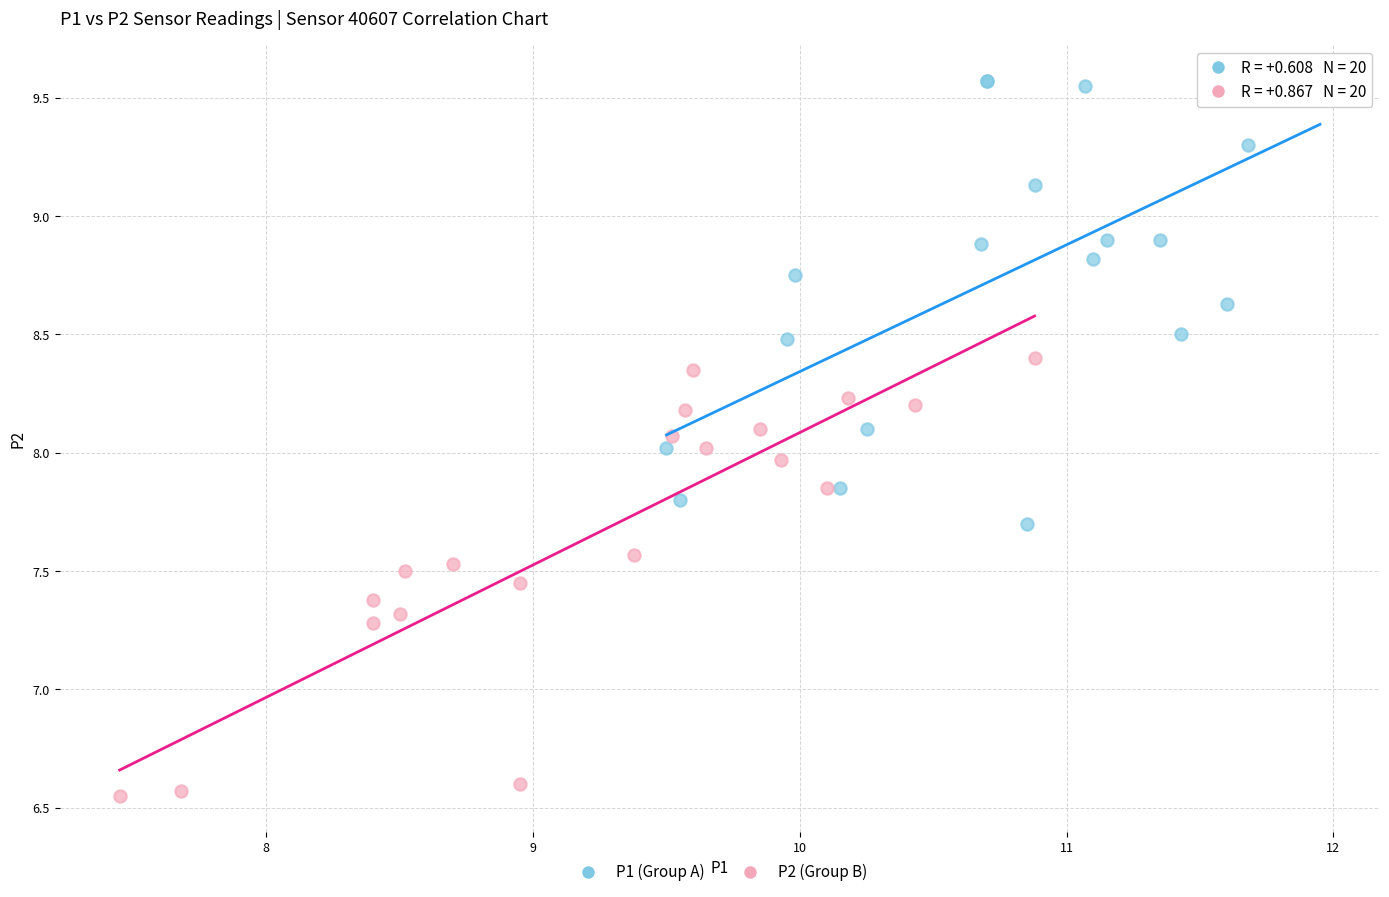

Which series contains the lowest Y value?

P2 (Group B)